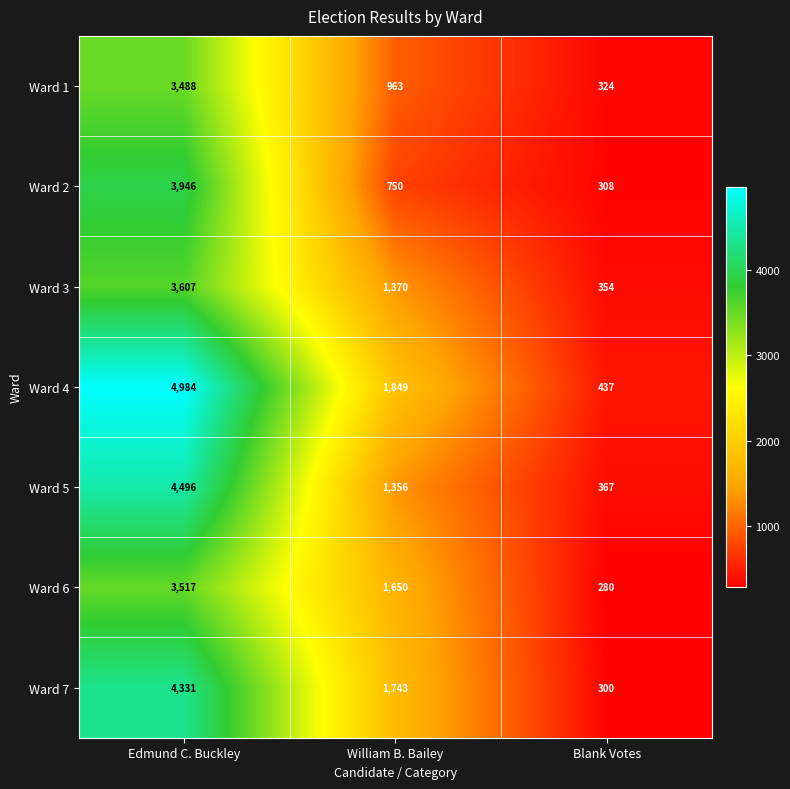

Which series changed the most between William B. Bailey and Blank Votes?

Ward 7